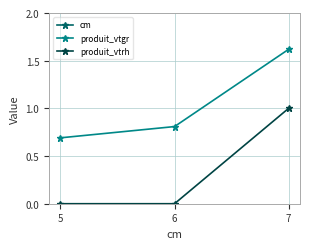

Does the chart have visible grid lines?

Yes